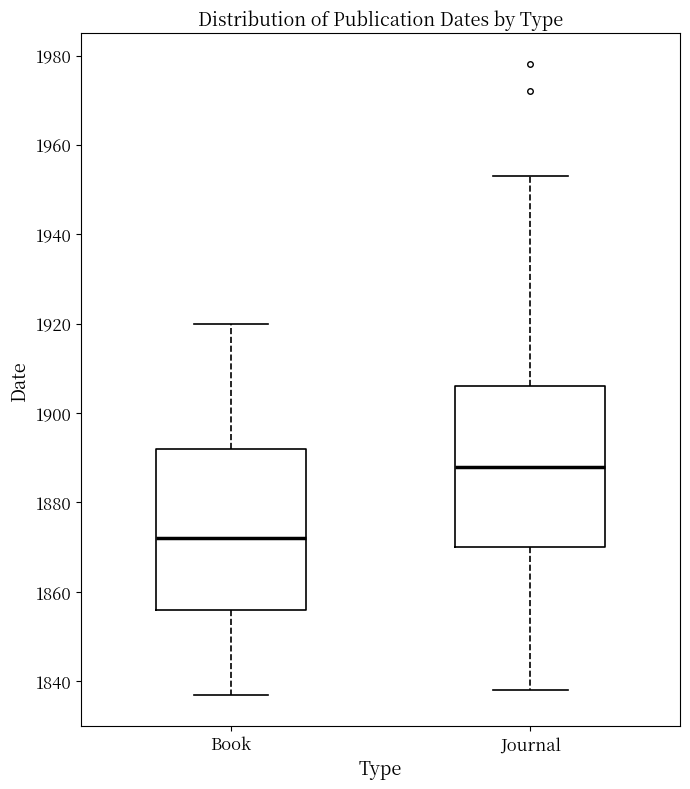

Reading left to right, transcribe this box plot: for each box, give where its median line is, the range the box spans, and where its two whiskers end, as read against the y-axis. The values are not printed on the chart, so give them approximately, as read against the axis.

Book: median 1872, box 1856 to 1892, whiskers 1838 to 1920
Journal: median 1888, box 1870 to 1906, whiskers 1838 to 1954